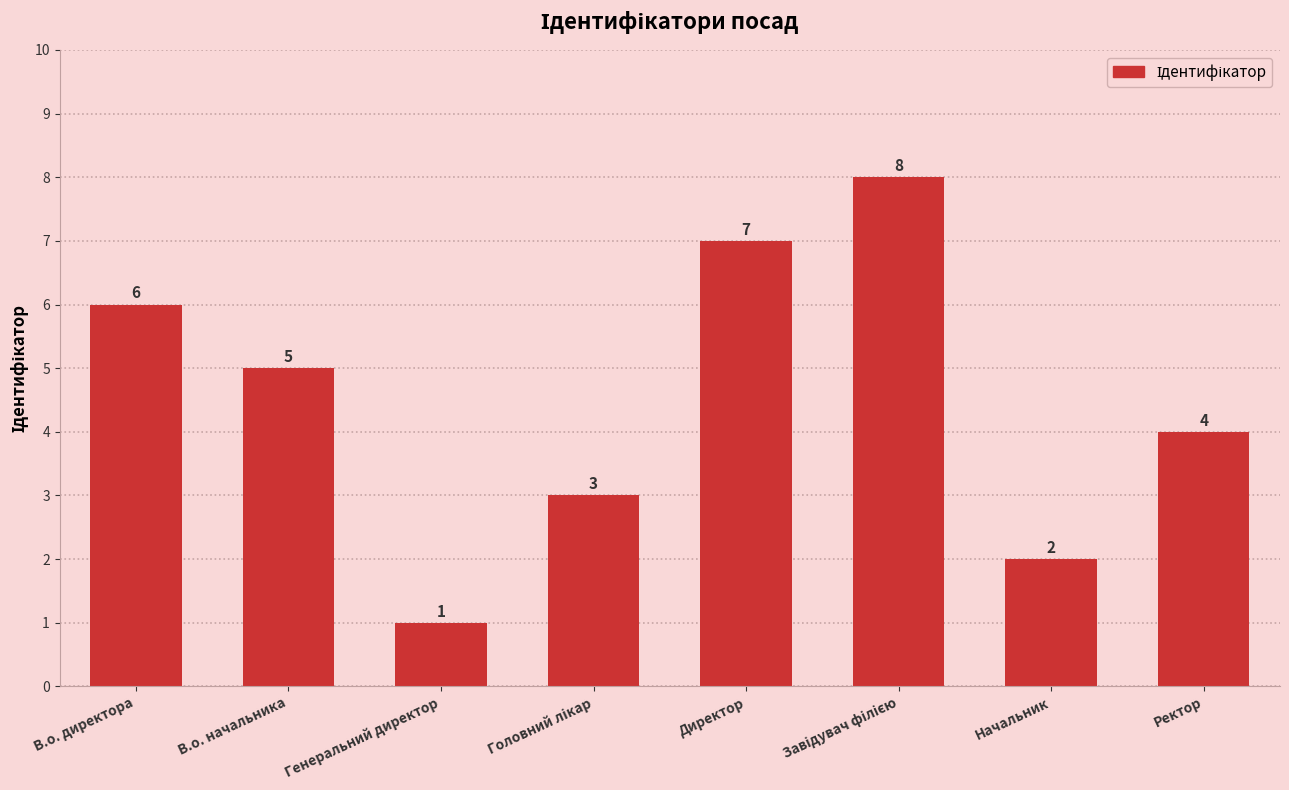

Count the number of data series in this chart.

1